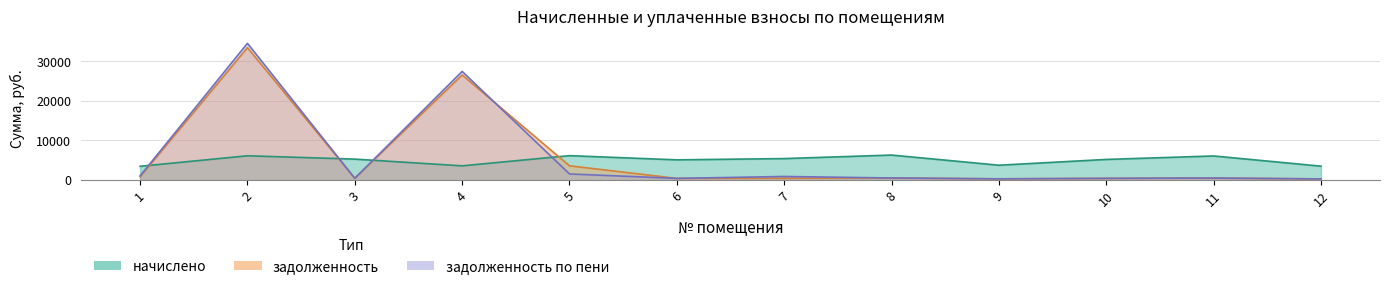

At which label does задолженность reach its peak?

2